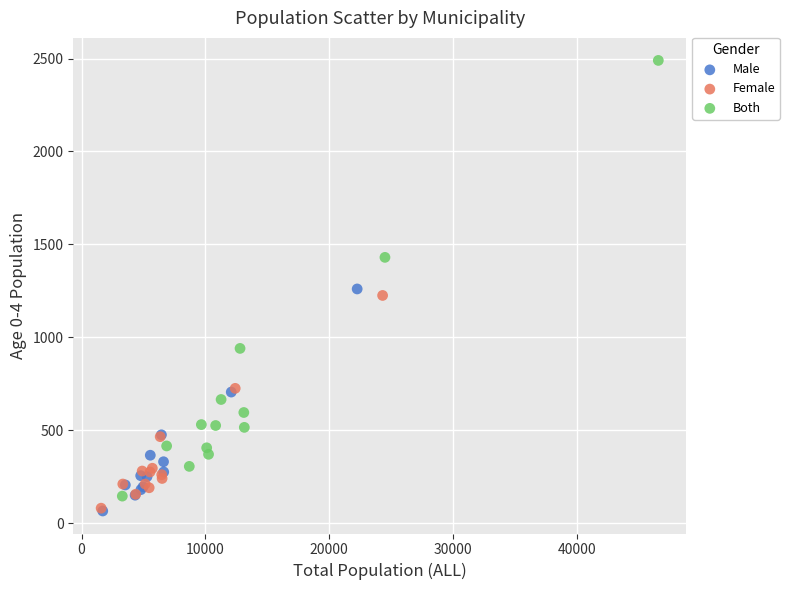

Which series has the widest spread of Y values?

Both